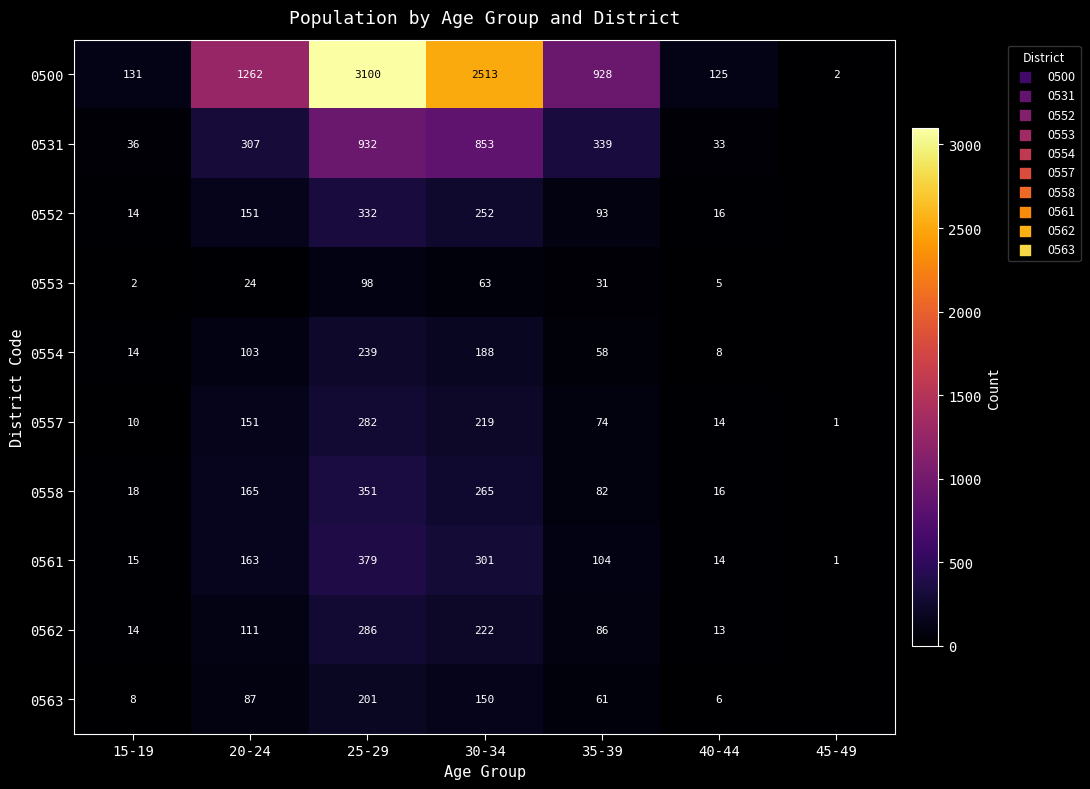

Read the 0500 value at 25-29, to the nearest 10.

3100